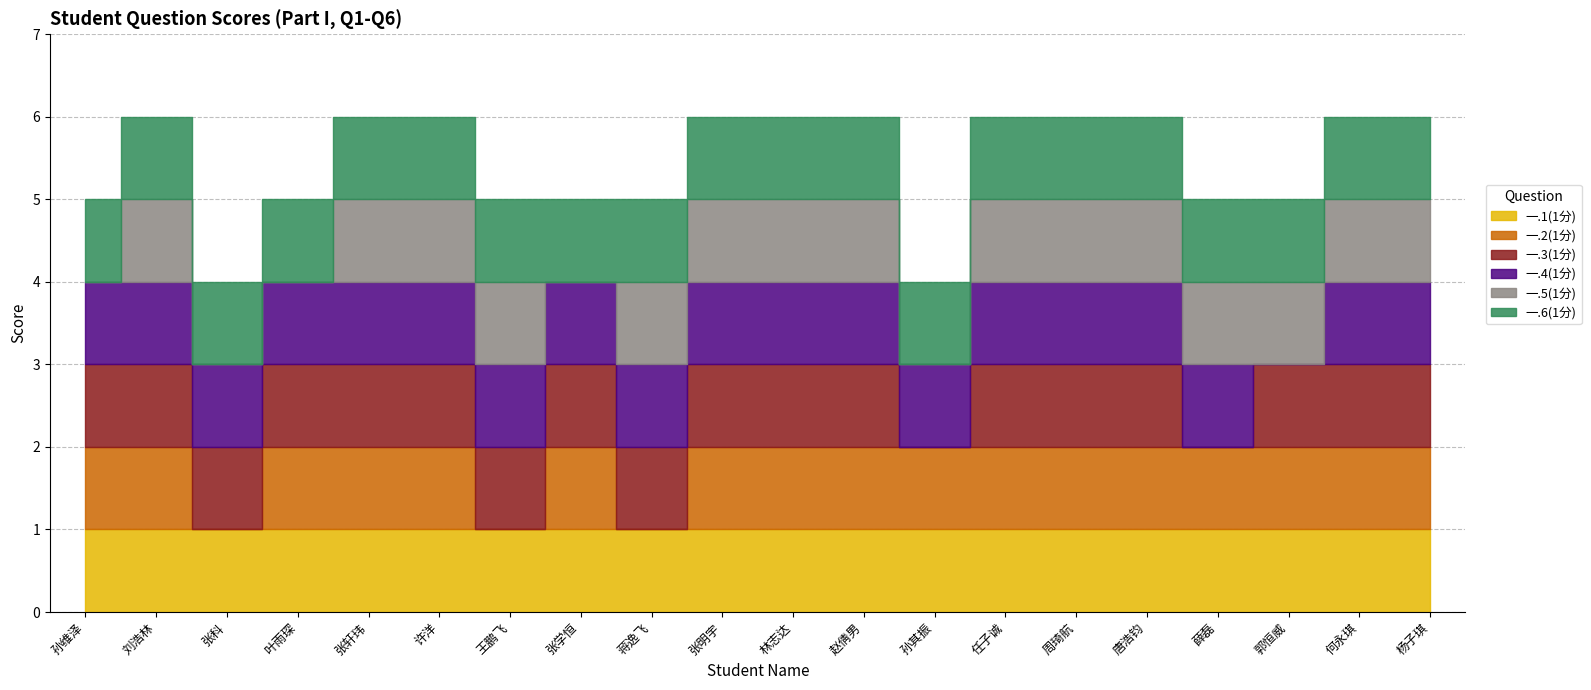

Count the number of categories in the chart.

20